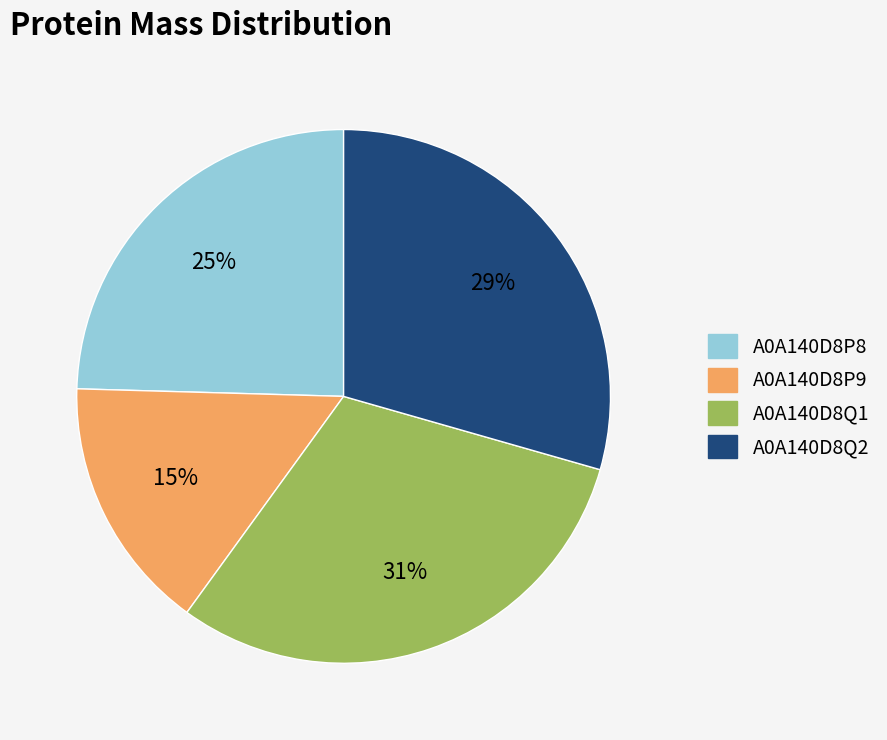

Is A0A140D8P8 the majority of the pie?

No